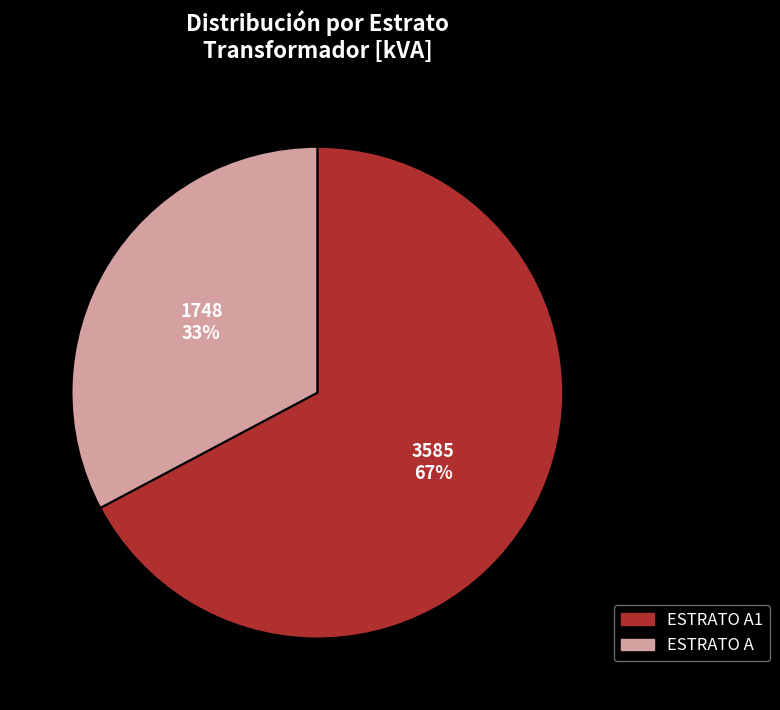

To the nearest percent, what is the average slice percentage?

50%